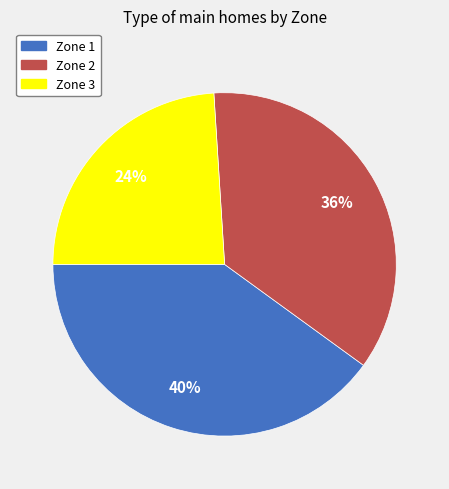

Which has a higher value, Zone 2 or Zone 1?

Zone 1